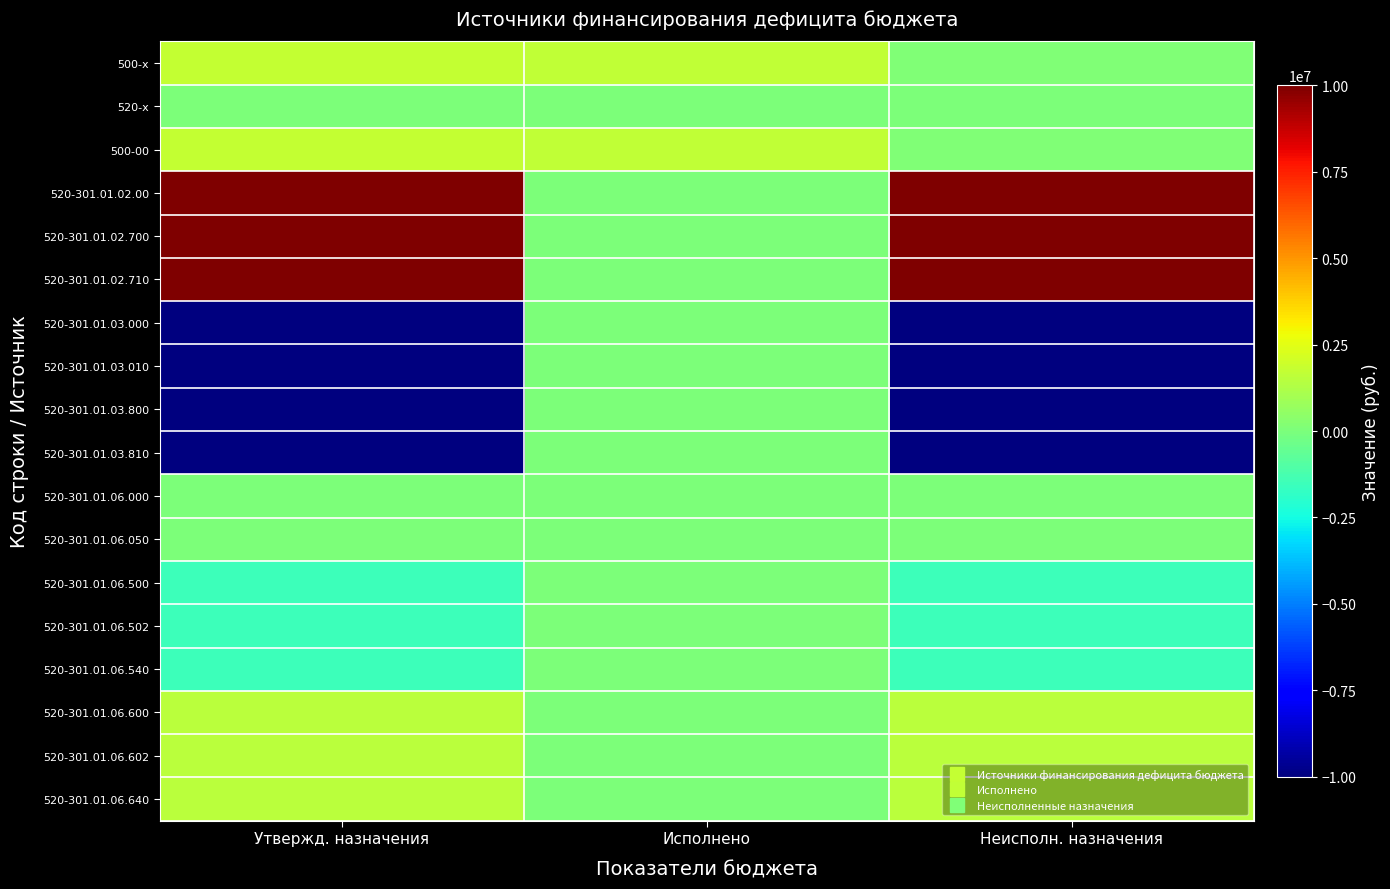

At which category is the sum across all series the highest?

Исполнено